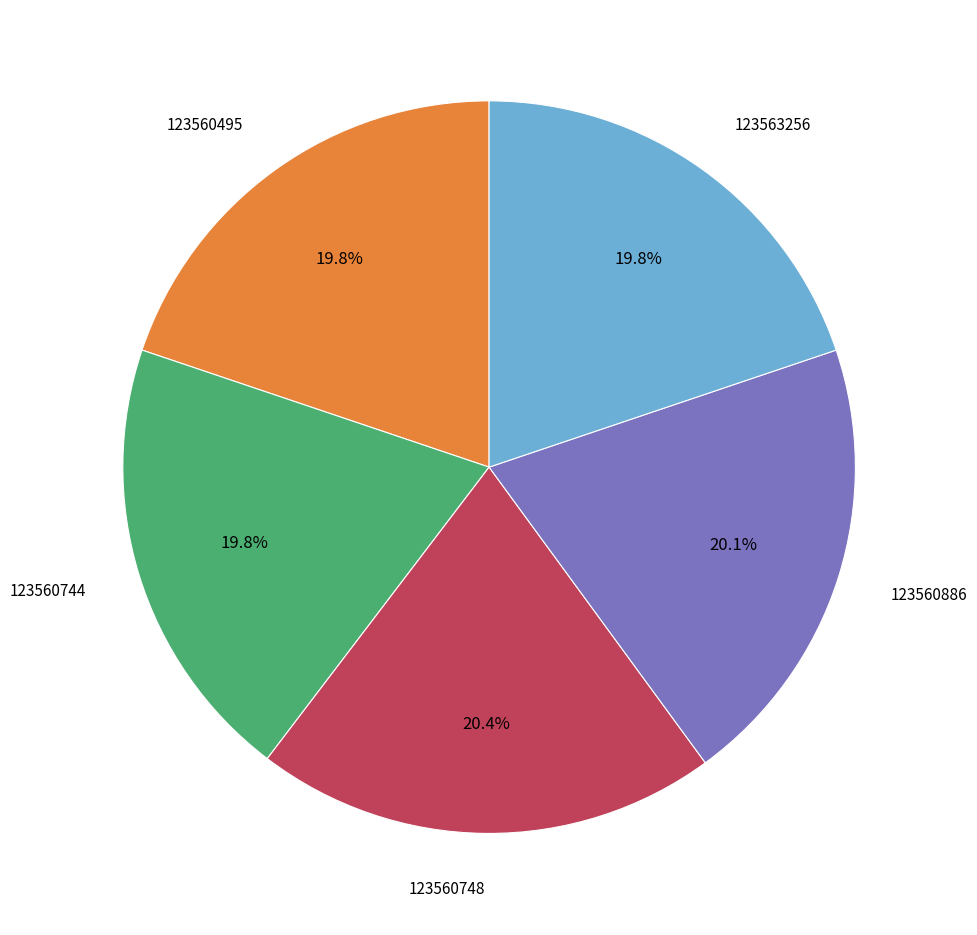

Is there a majority slice in this chart?

No